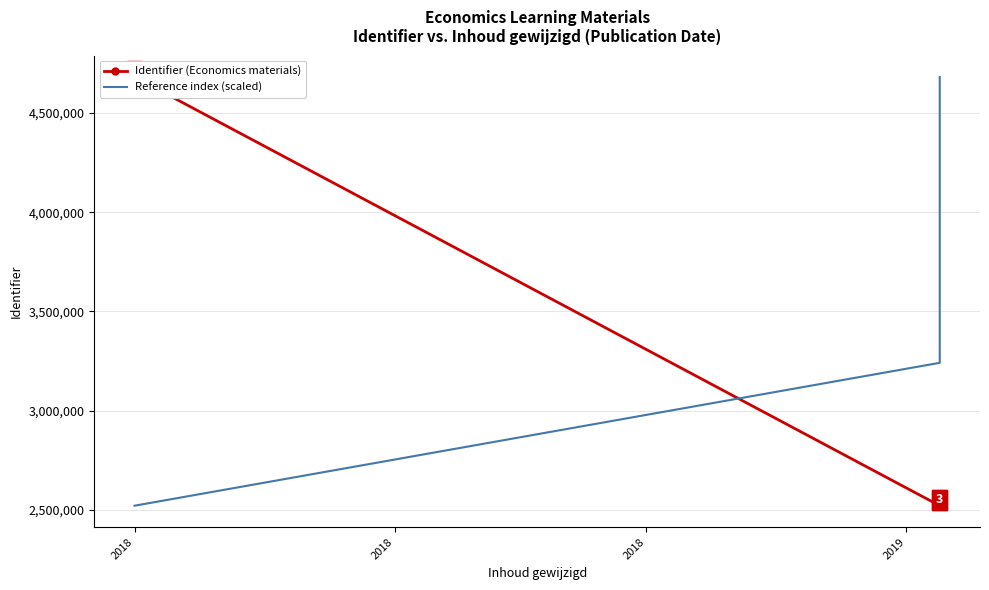

How many series are shown in this chart?

2